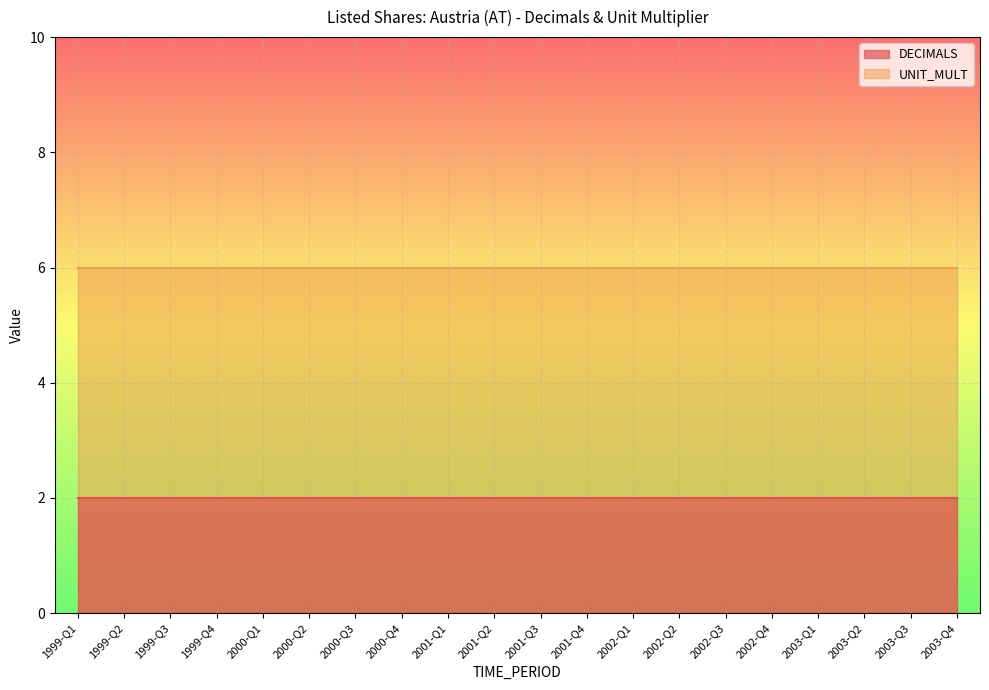

Reading right to left, what are all the values shown in this chart?

DECIMALS: 2	2	2	2	2	2	2	2	2	2	2	2	2	2	2	2	2	2	2	2
UNIT_MULT: 6	6	6	6	6	6	6	6	6	6	6	6	6	6	6	6	6	6	6	6